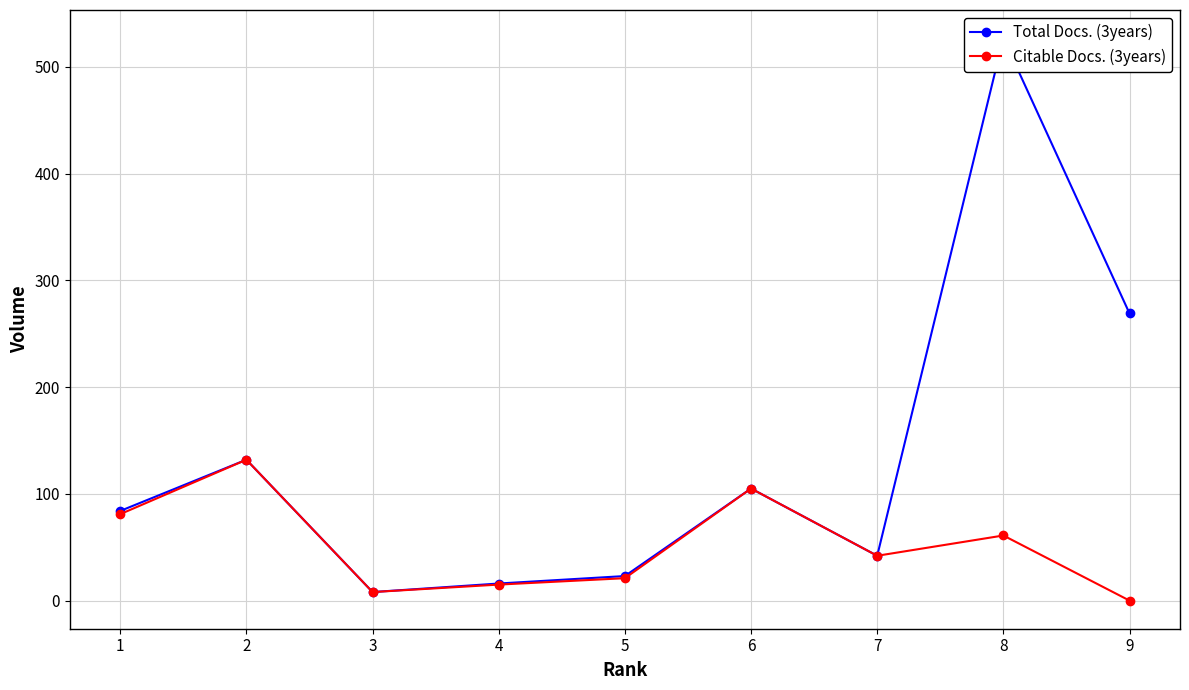

List the labels in order of Citable Docs. (3years) value, largest first.

2, 6, 1, 8, 7, 5, 4, 3, 9